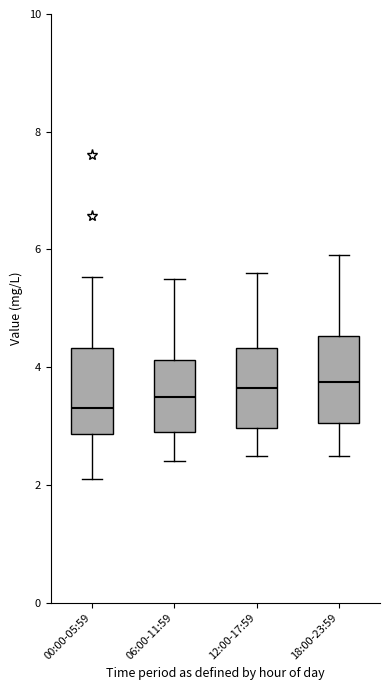

Which box's median line is the lowest?

00:00-05:59